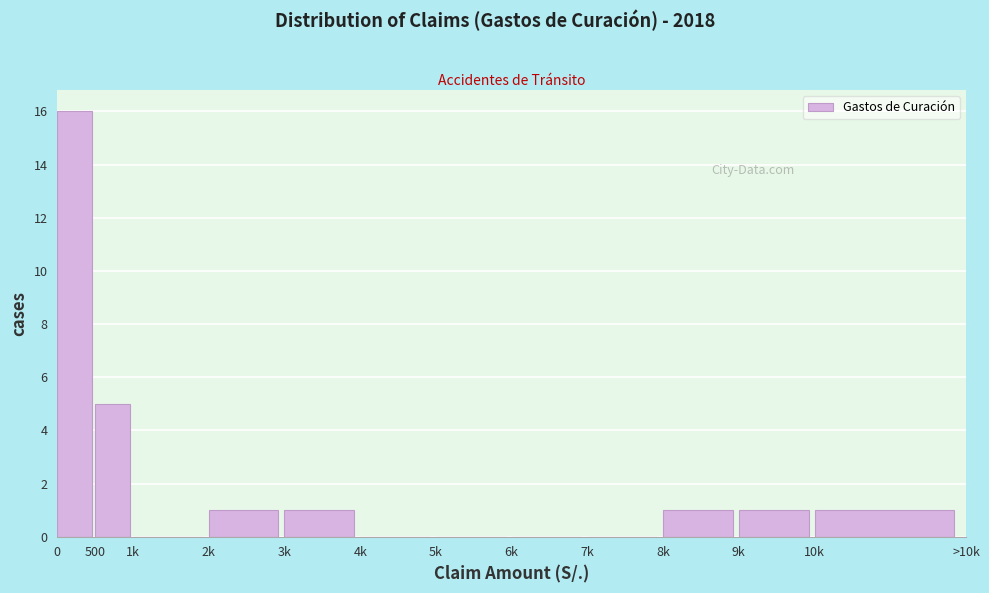

Reading left to right, what are all the values shown in this chart?

0=16	500=5	1k=0	2k=1	3k=1	4k=0	5k=0	6k=0	7k=0	8k=1	9k=1	10k=1